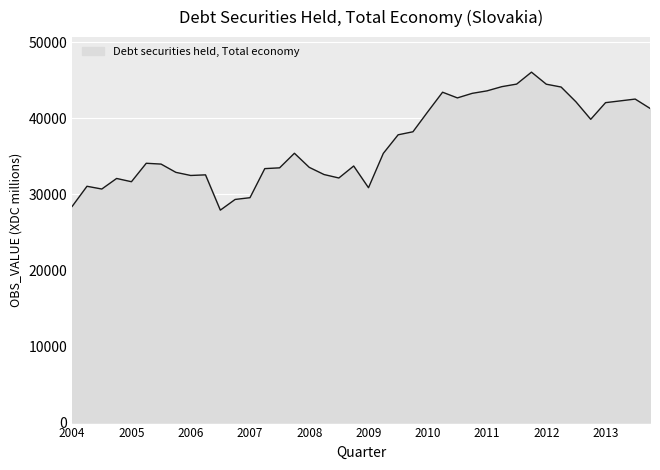

What is the difference between the maximum and second lowest values?

17639.4